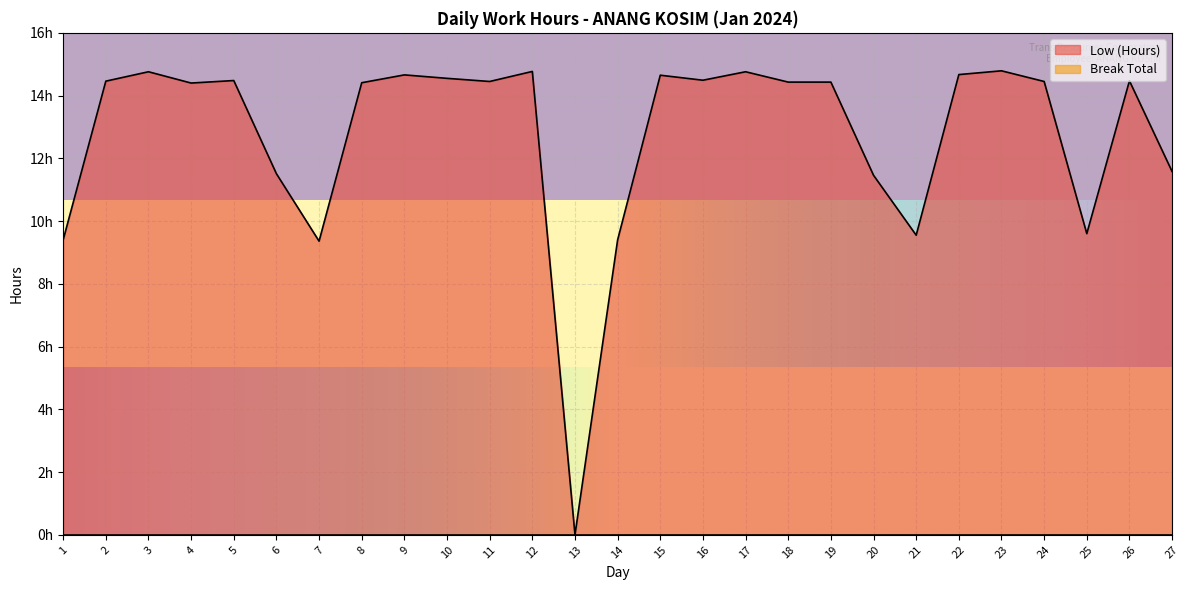

What is the value of the 7th point from the left?

9.4